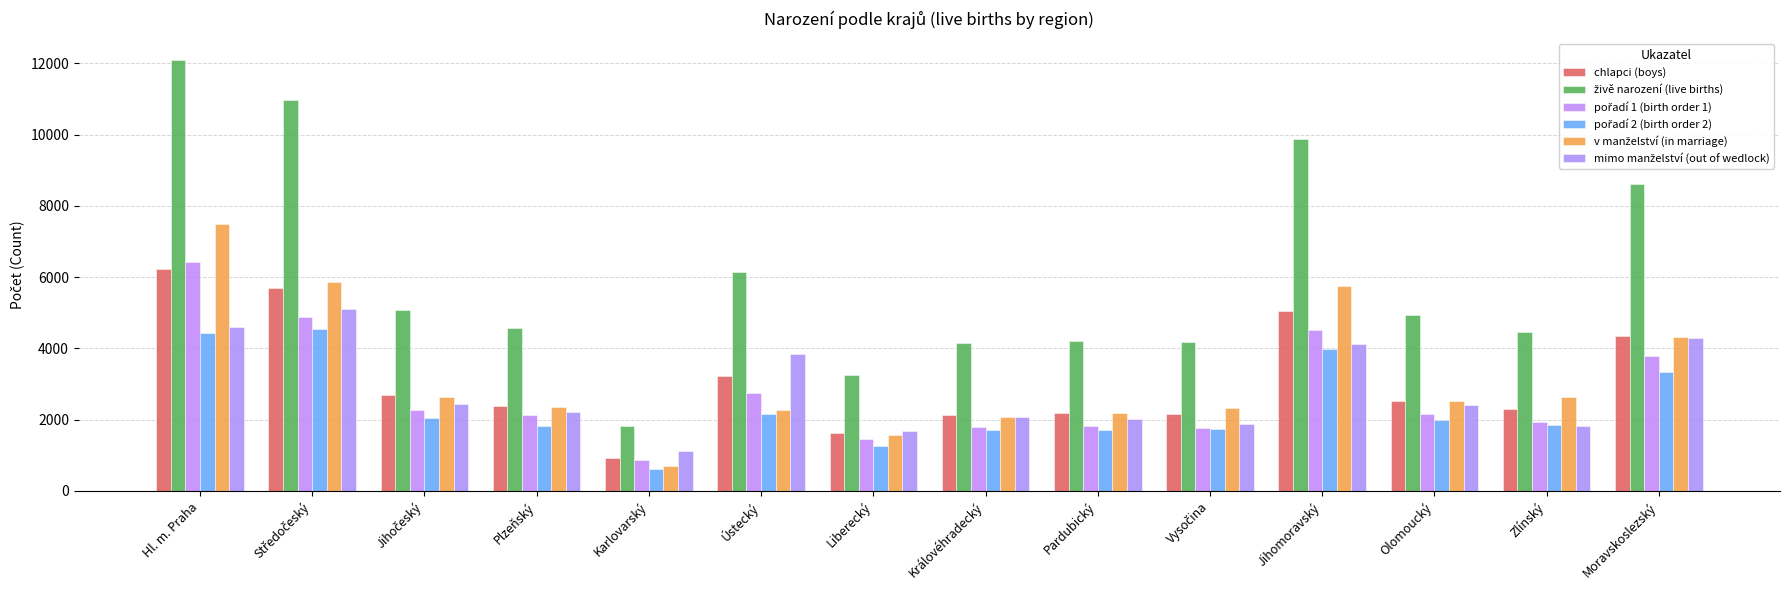

Does the chart contain stacked bars?

No